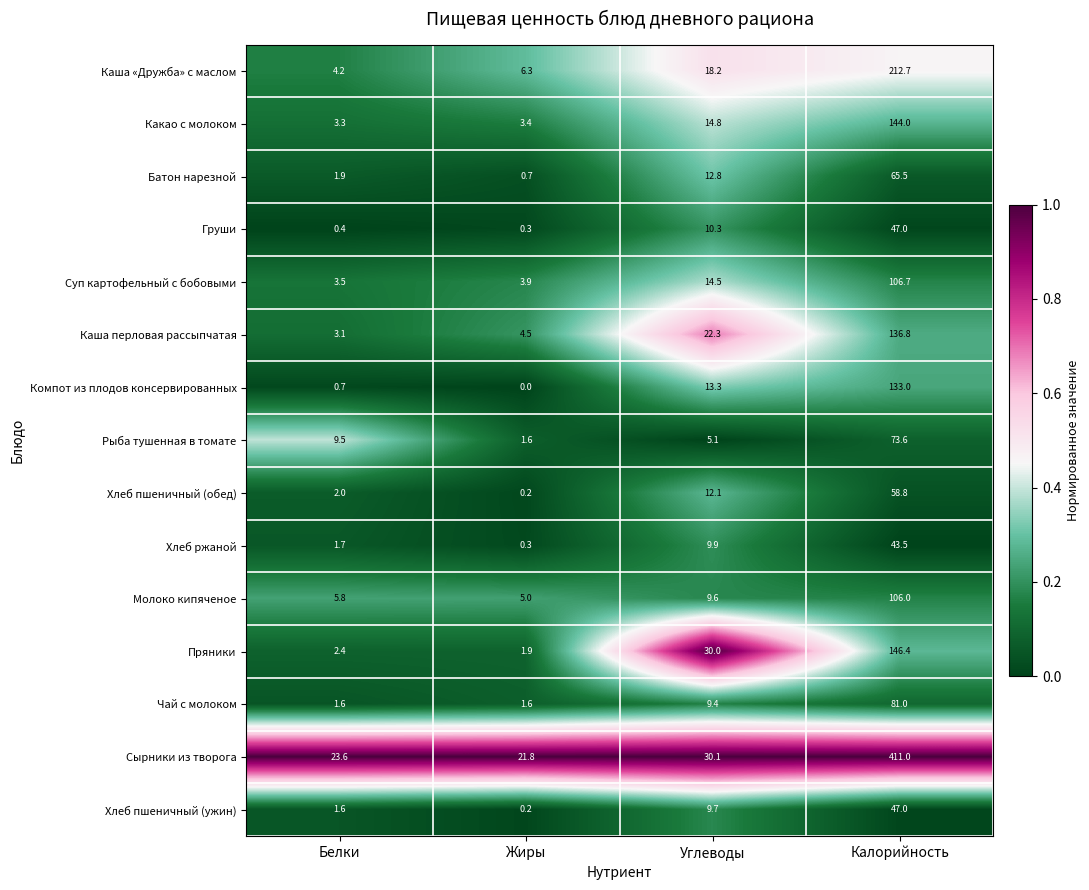

The Каша «Дружба» с маслом series shows 31.5 at Углеводы. True or false?

False